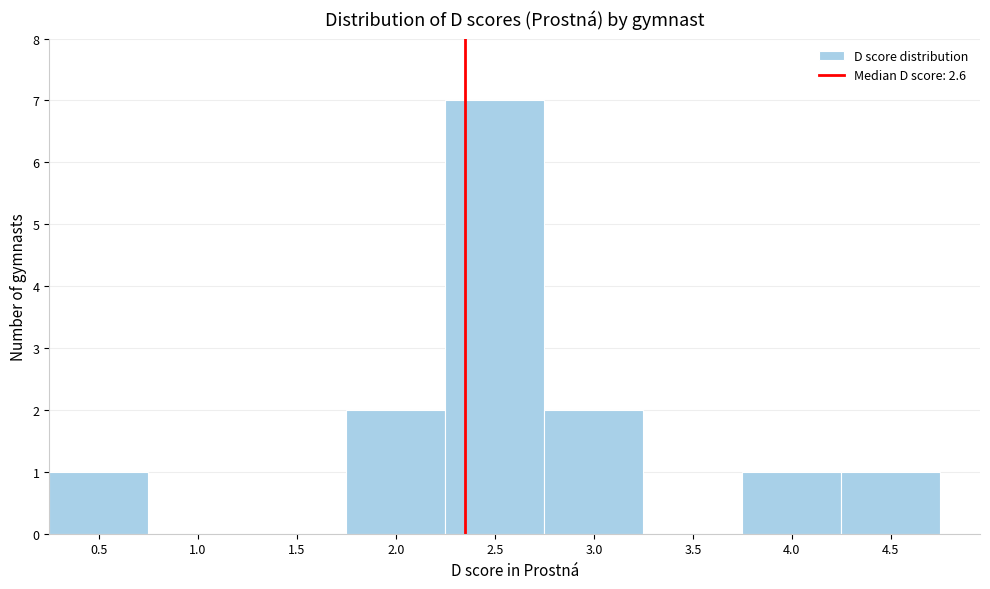

Reading right to left, list all the values displayed in this chart.

4.5=1	4.0=1	3.5=0	3.0=2	2.5=7	2.0=2	1.5=0	1.0=0	0.5=1